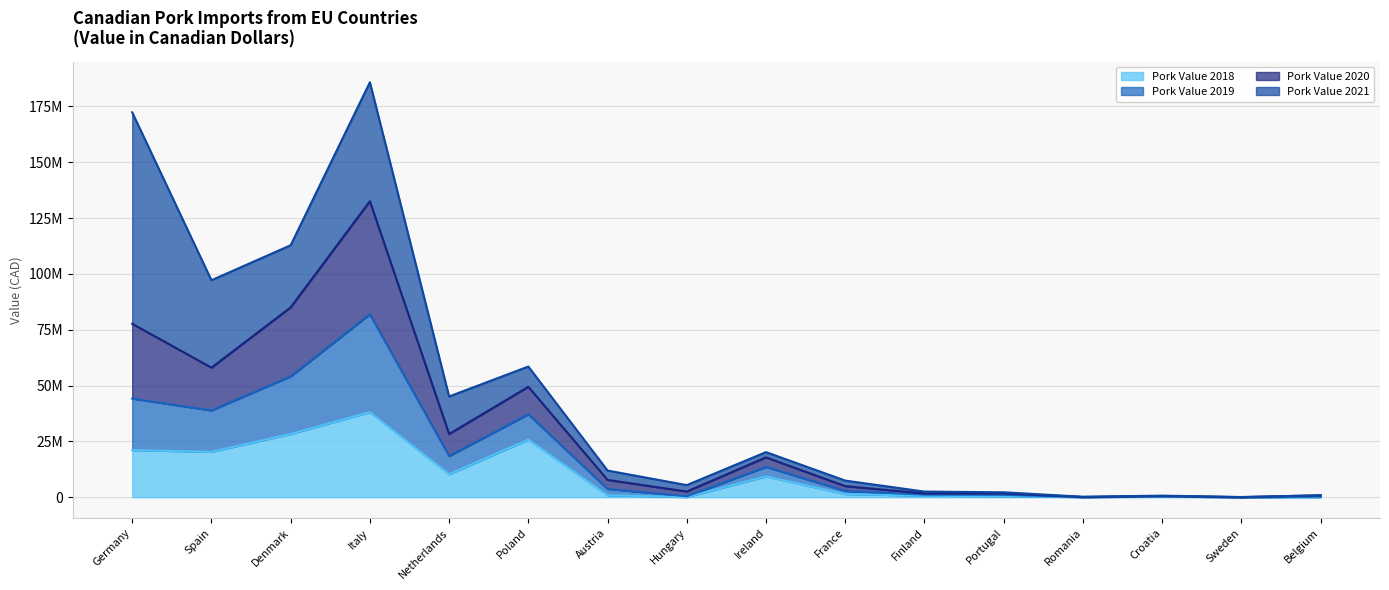

At which category is the sum across all series the highest?

Italy